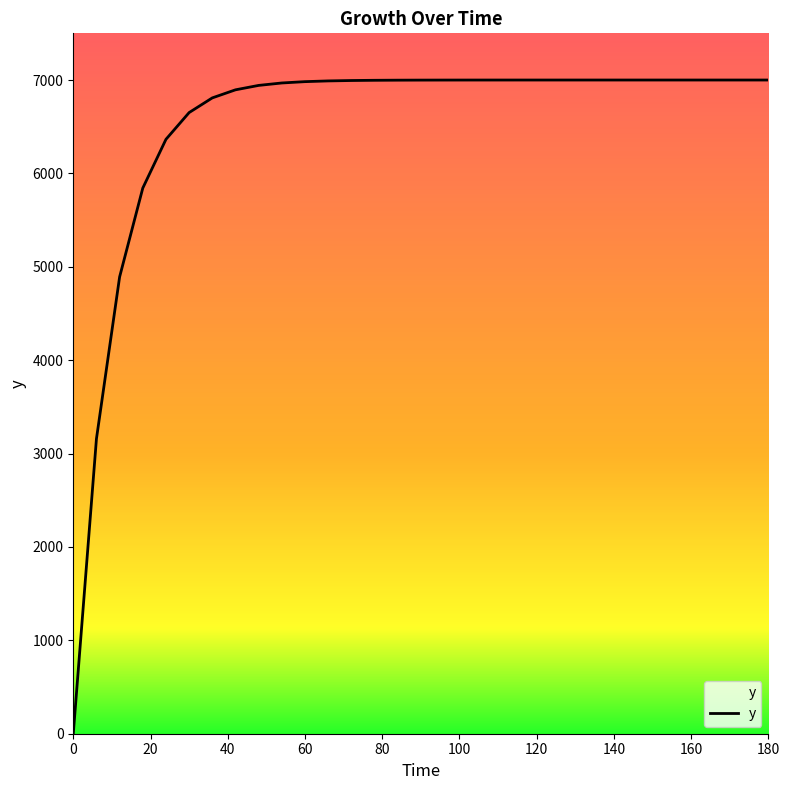

How many lines are shown in the chart?

1